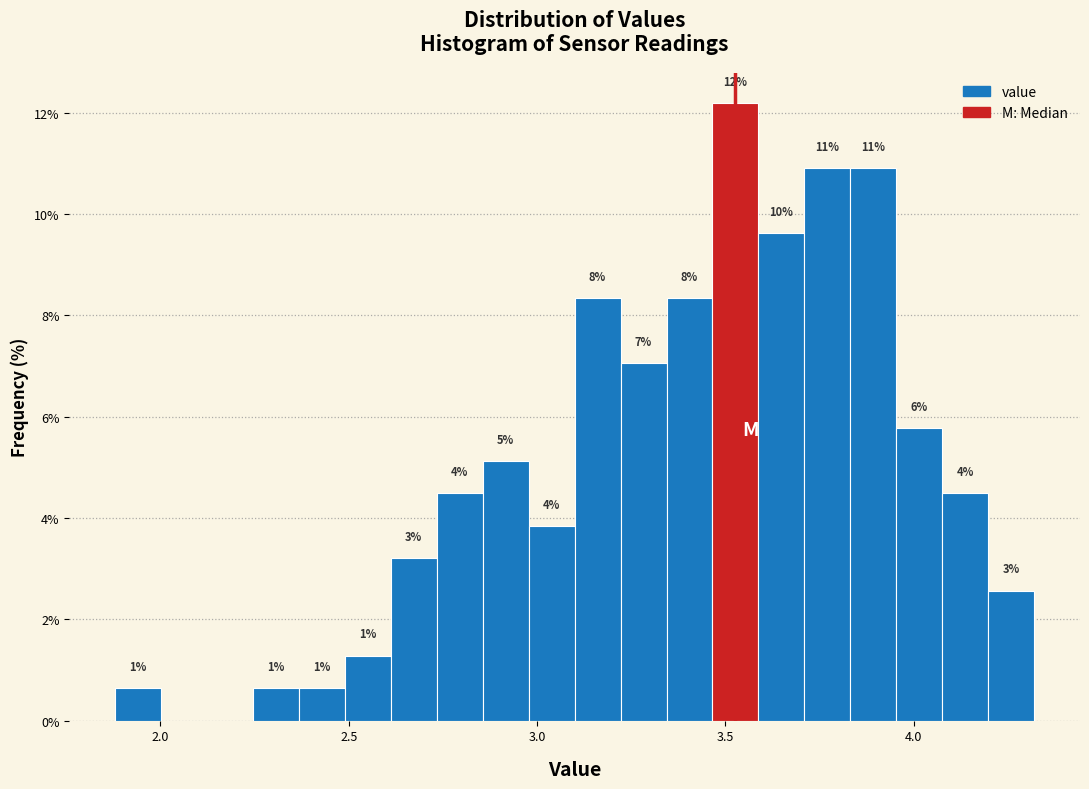

Read against the x-axis, roughly where is the centre of the tallest bar?

3.55